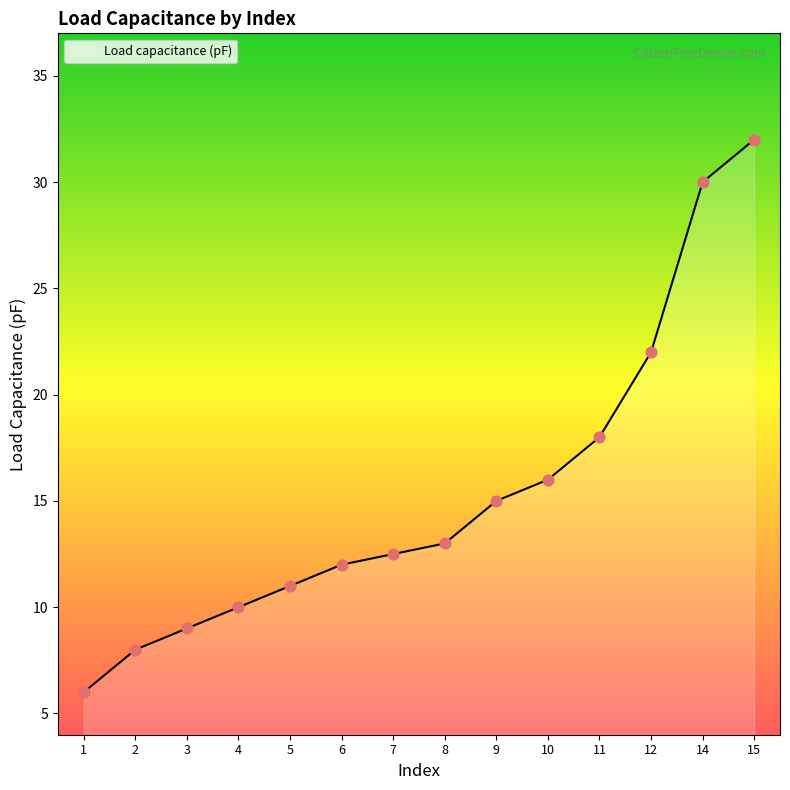

Approximately how many times larger is the value at 15 compared to 5?

2.9